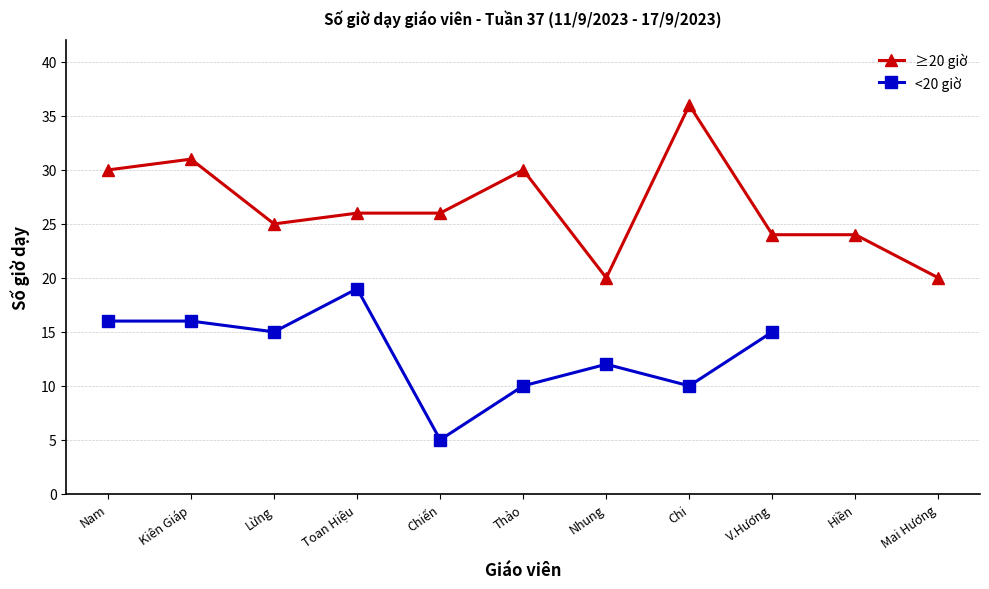

Count the number of values greater than 16.

12